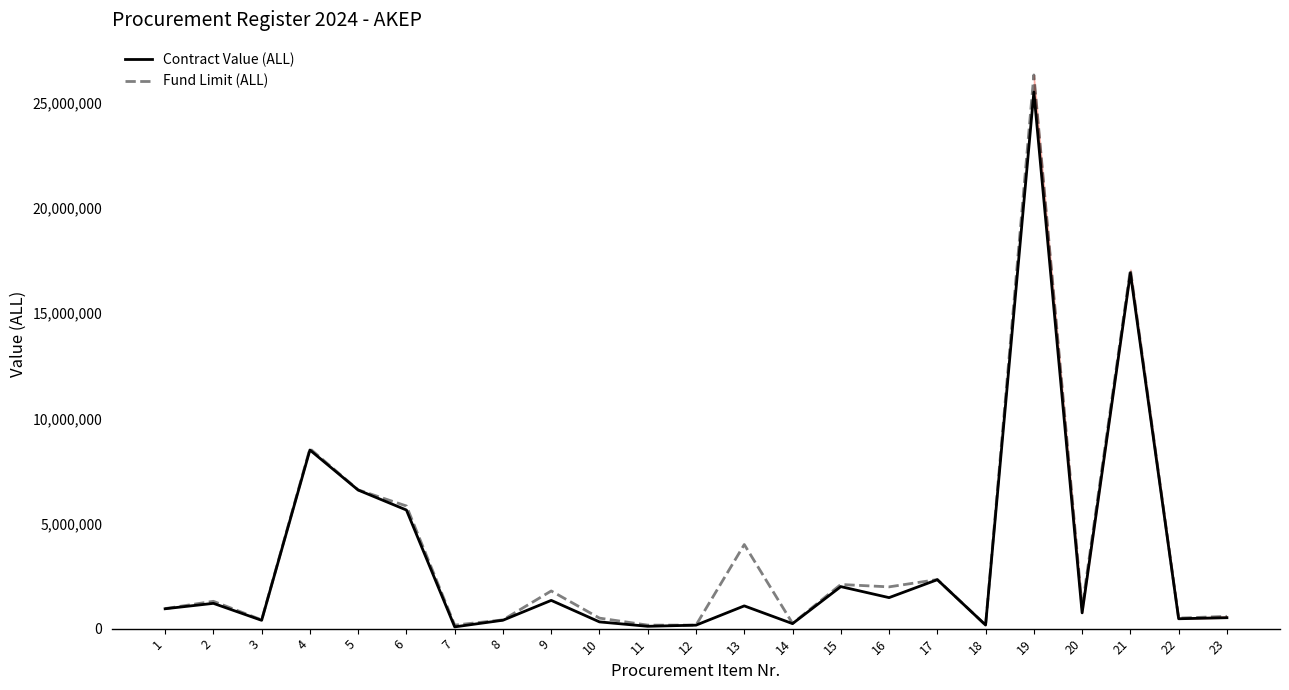

What is the sum of the Contract Value (ALL) values at 20 and 7?

833335